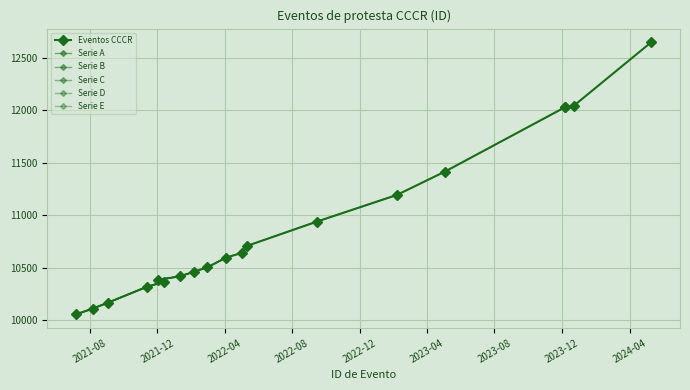

Reading left to right, transcribe all the data shown in this chart.

10058	10113	10168	10323	10367	10387	10421	10464	10506	10599	10643	10709	10940	11195	11418	12029	12033	12043	12649